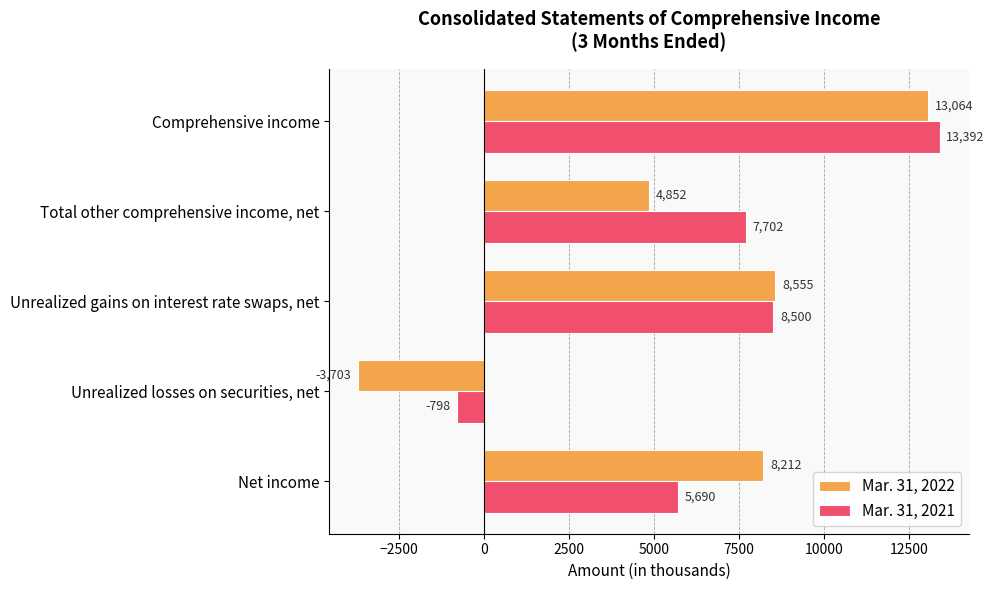

What is the maximum value shown in the chart?

13392